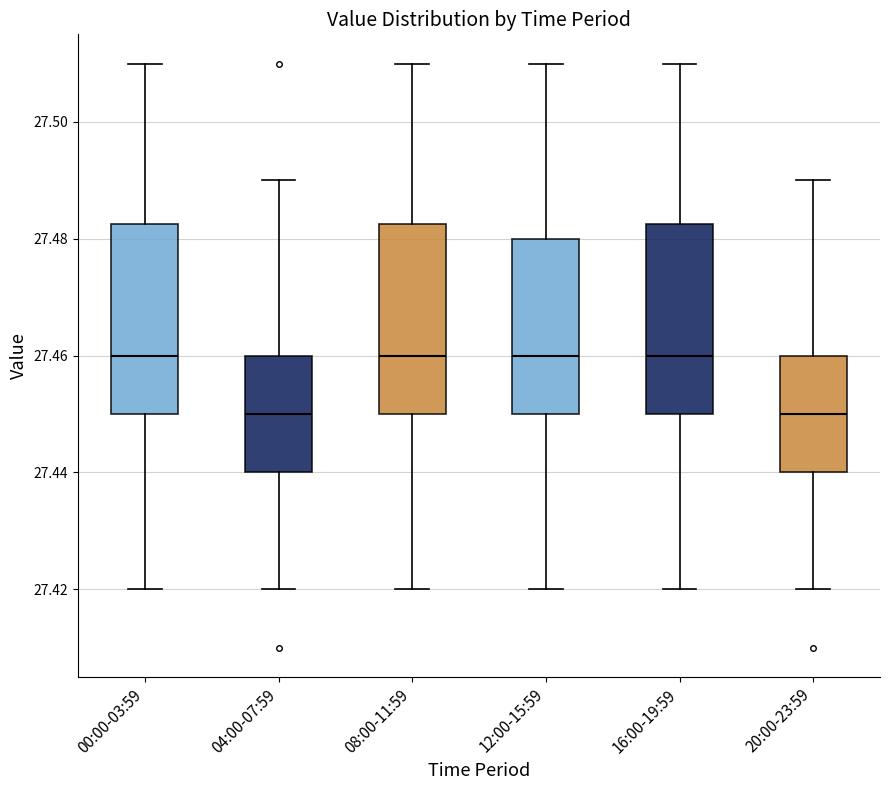

Reading left to right, transcribe this box plot: for each box, give where its median line is, the range the box spans, and where its two whiskers end, as read against the y-axis. The values are not printed on the chart, so give them approximately, as read against the axis.

00:00-03:59: median 27.460, box 27.450 to 27.482, whiskers 27.420 to 27.510
04:00-07:59: median 27.450, box 27.440 to 27.460, whiskers 27.420 to 27.490
08:00-11:59: median 27.460, box 27.450 to 27.482, whiskers 27.420 to 27.510
12:00-15:59: median 27.460, box 27.450 to 27.480, whiskers 27.420 to 27.510
16:00-19:59: median 27.460, box 27.450 to 27.482, whiskers 27.420 to 27.510
20:00-23:59: median 27.450, box 27.440 to 27.460, whiskers 27.420 to 27.490